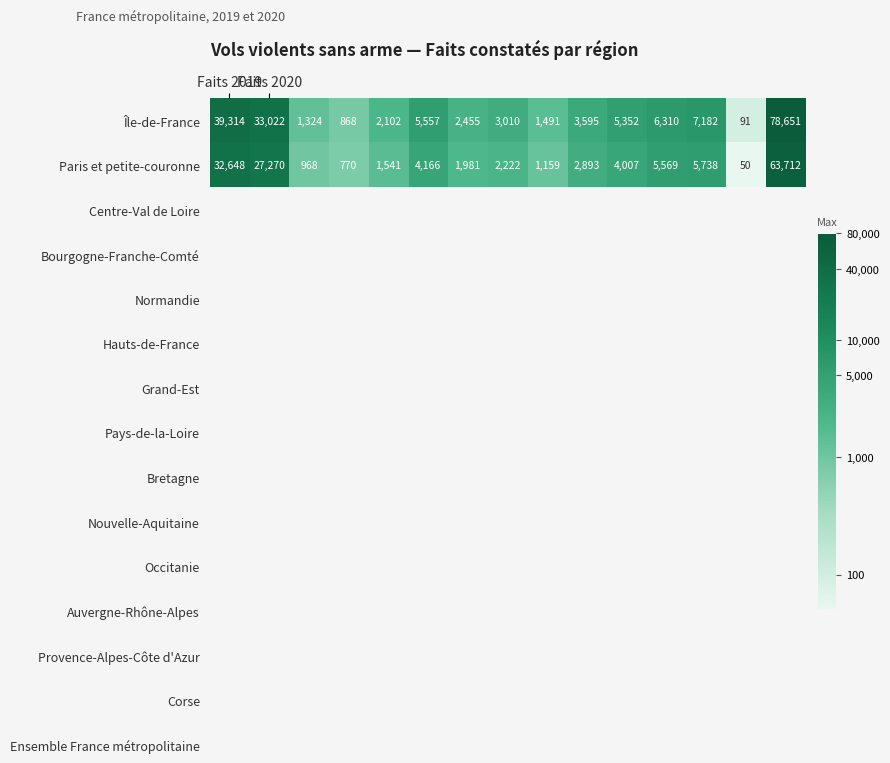

Which series has the largest total across all categories?

Île-de-France